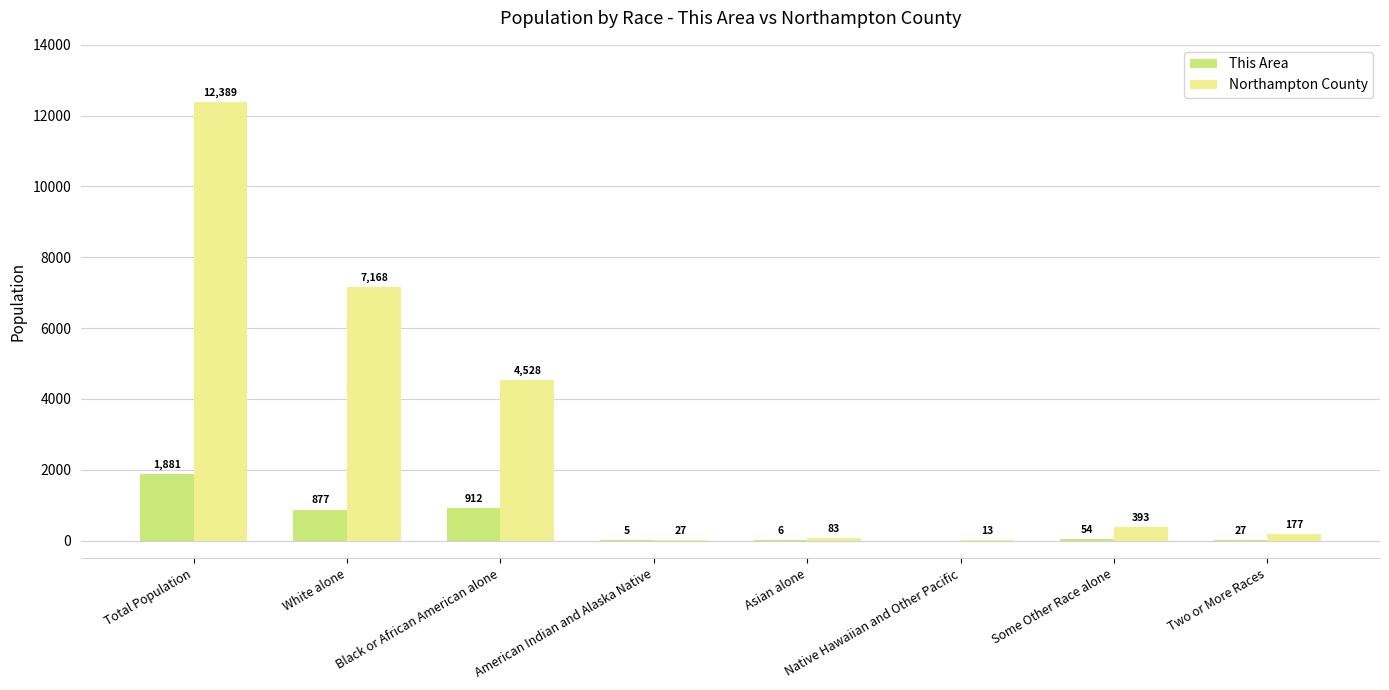

How many distinct data groups are displayed?

2